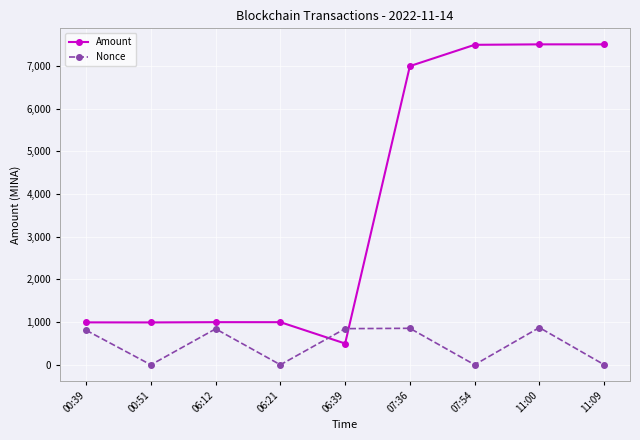

The Nonce series shows 3.0 at 11:09. True or false?

True